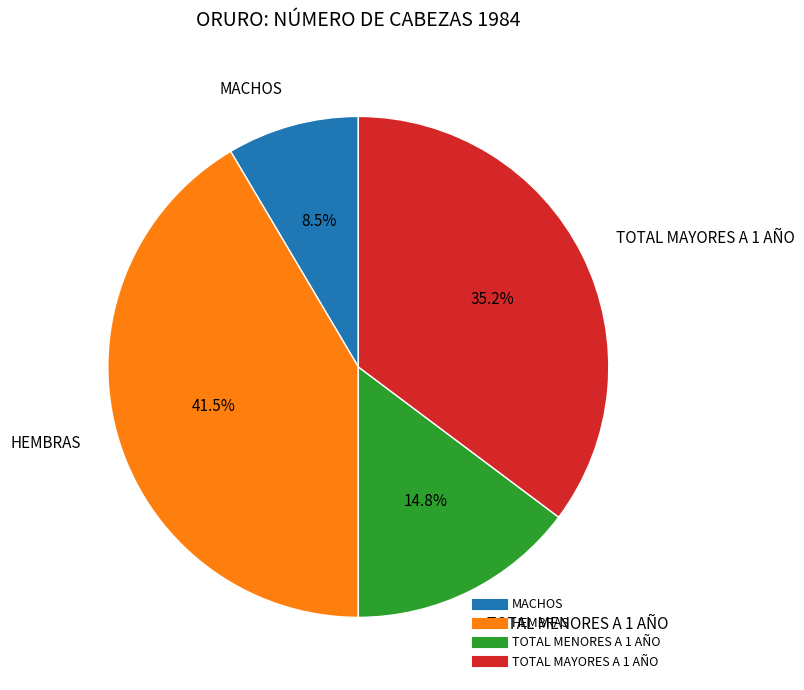

What percentage is the TOTAL MAYORES A 1 AÑO slice, to the nearest percent?

35%